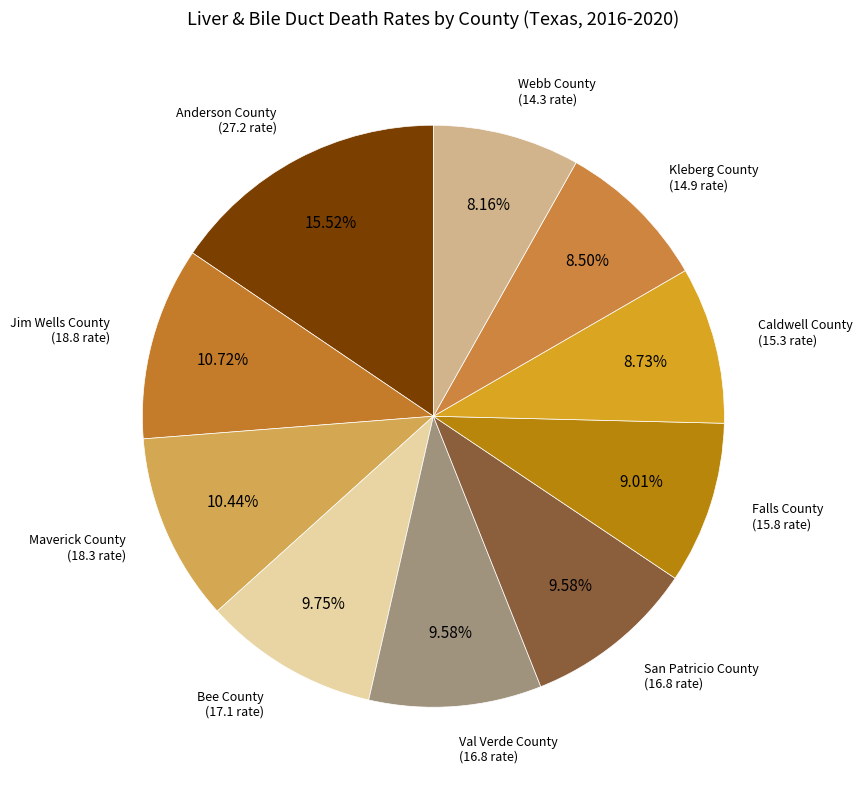

Between Bee County and Caldwell County, which is larger?

Bee County